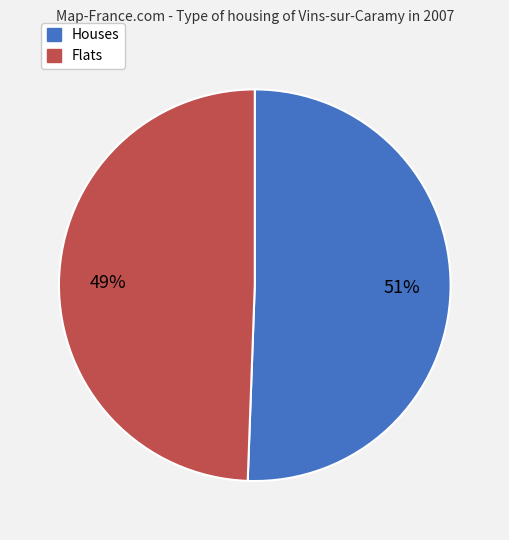

Does any single category account for the majority?

Yes